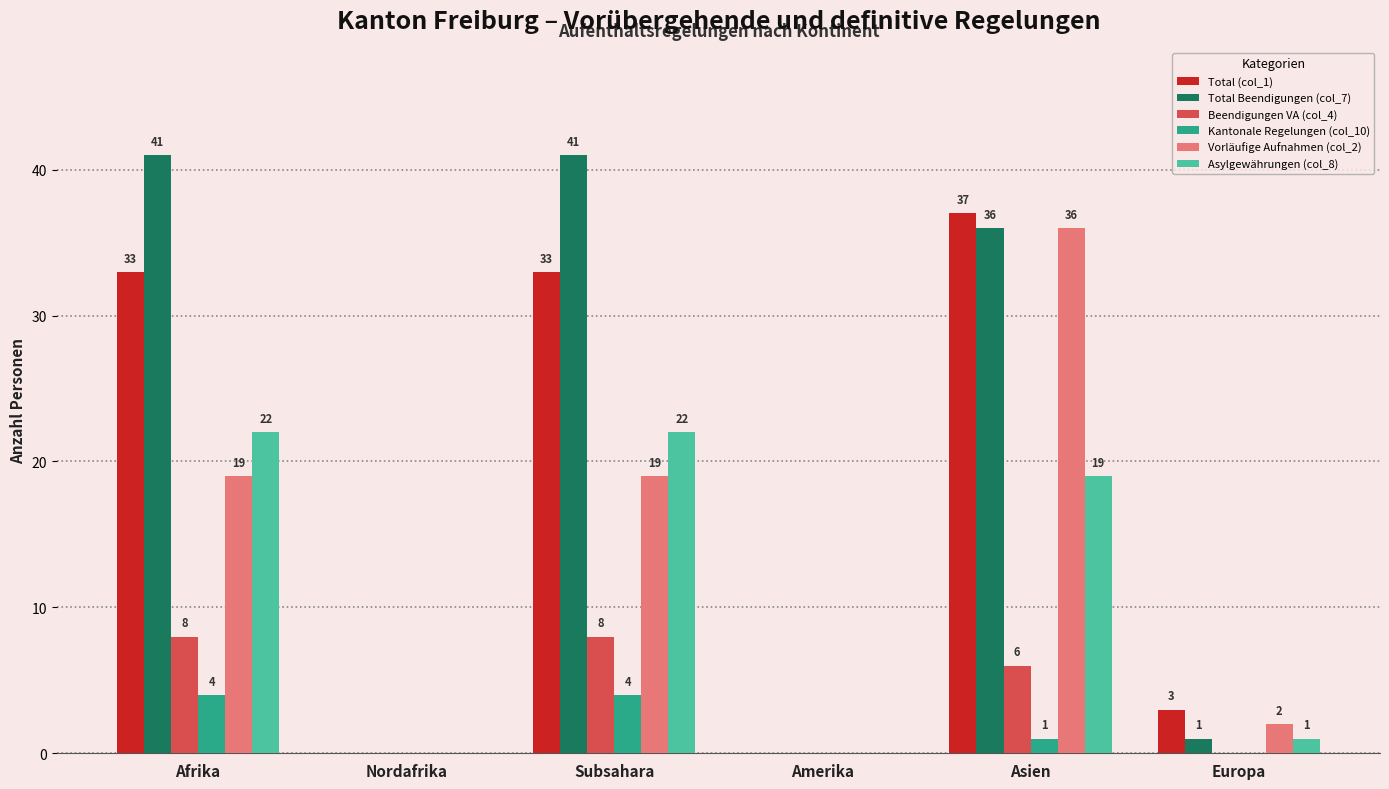

Count the Kantonale Regelungen (col_10) values in the range 0 to 4.

6